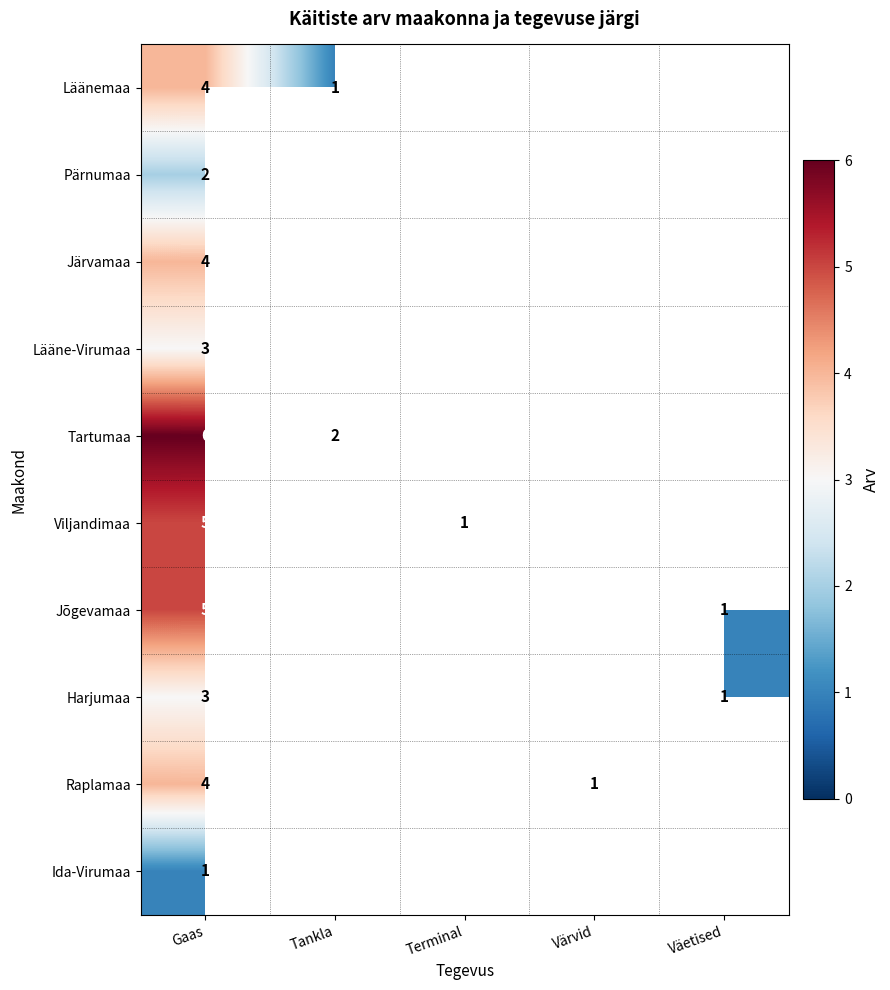

The value of Pärnumaa at Gaas is 0. True or false?

False